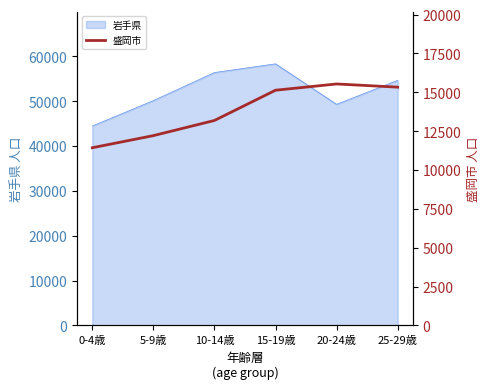

Which category has the highest value in the 岩手県 series?

15-19歳